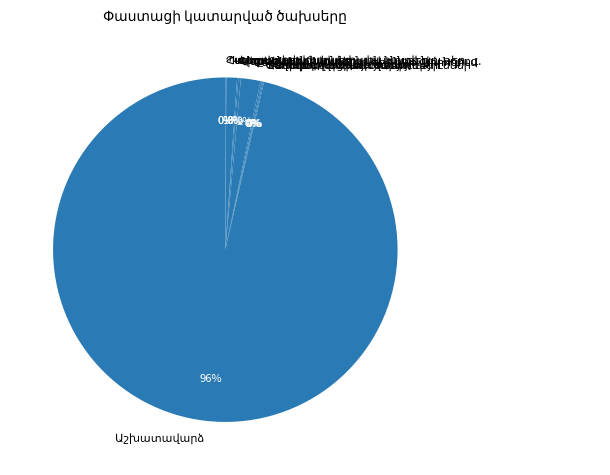

Which category has the biggest portion of the pie?

Աշխատավարձ